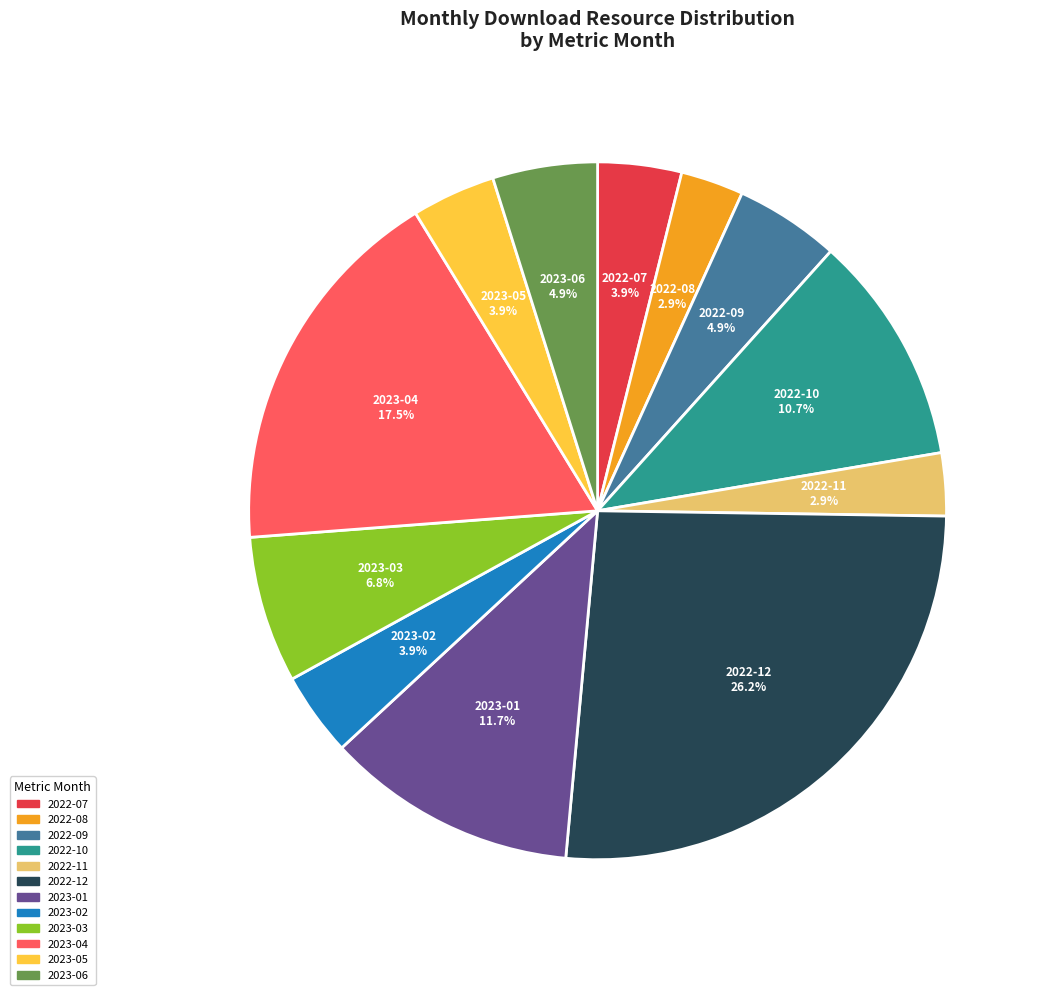

Is 2022-11 the majority of the pie?

No